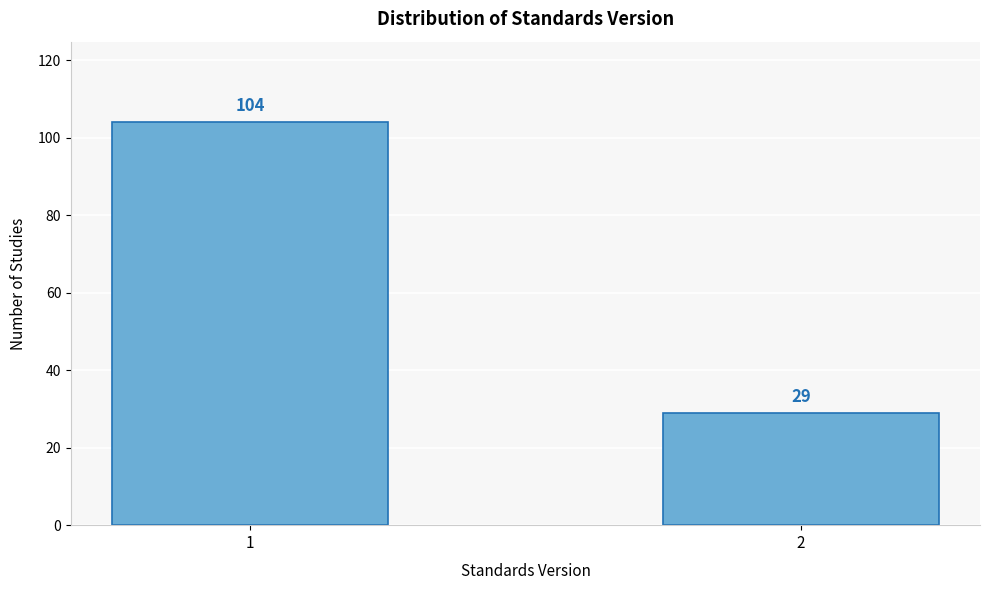

Reading right to left, extract all data points from this chart.

2=29	1=104